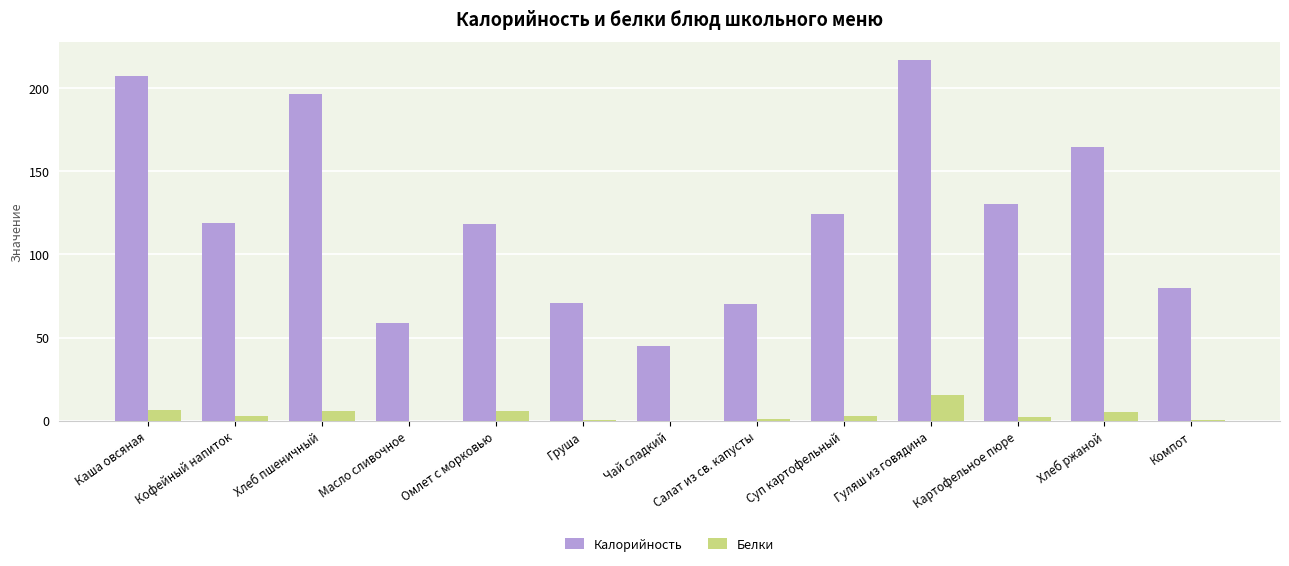

The value of Калорийность at Хлеб ржаной is 164.8. True or false?

True